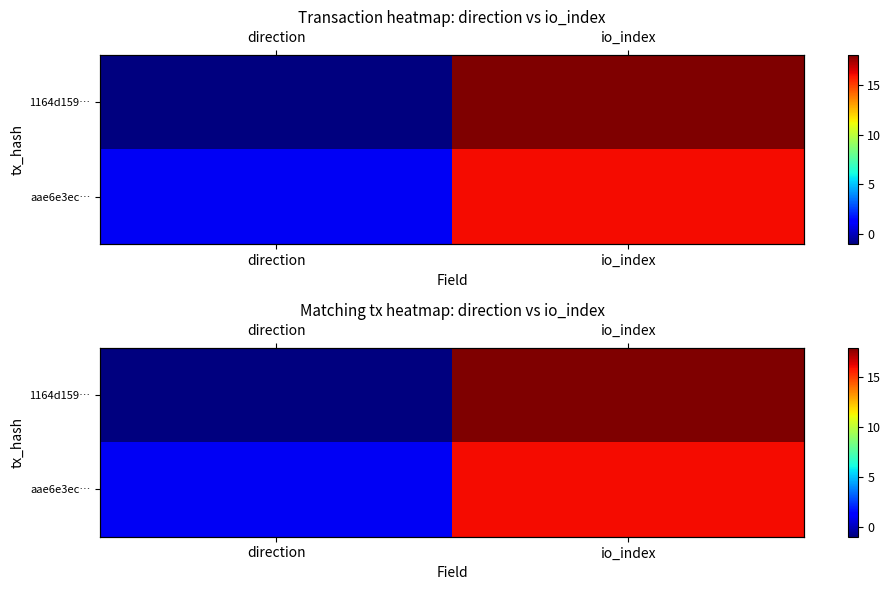

How many categories are shown in the chart?

2